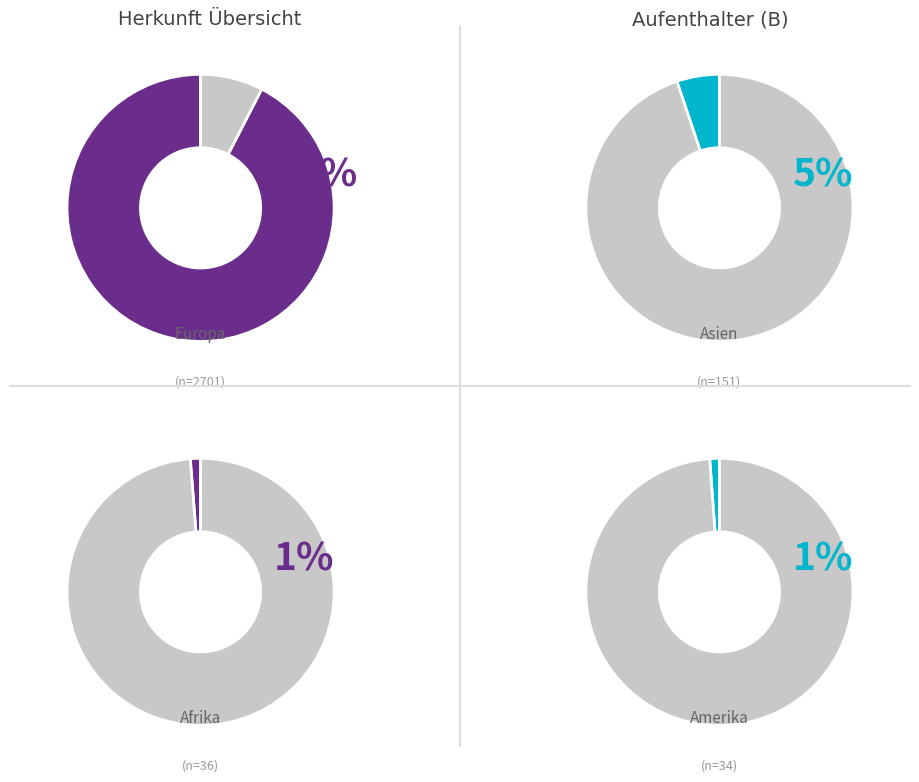

The Europa slice represents 99% of the pie. True or false?

False